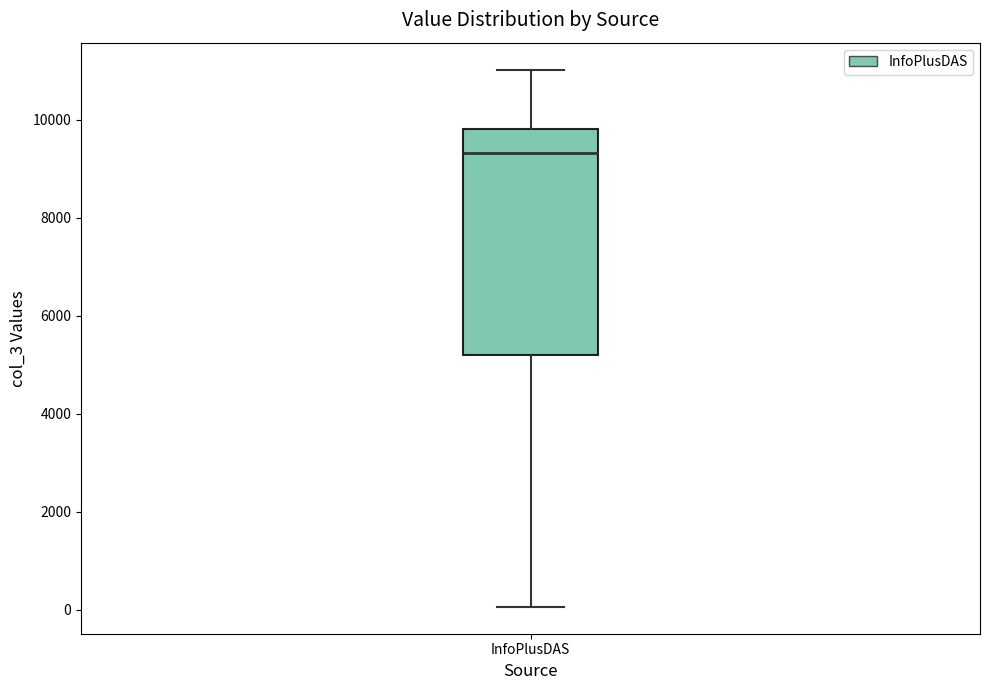

Read this box plot against the y-axis: the position of the median line, the range covered by the box, and the ends of both whiskers. The values are not printed on the chart, so give them approximately, as read against the axis.

median 9400, box 5200 to 9800, whiskers 0 to 11000